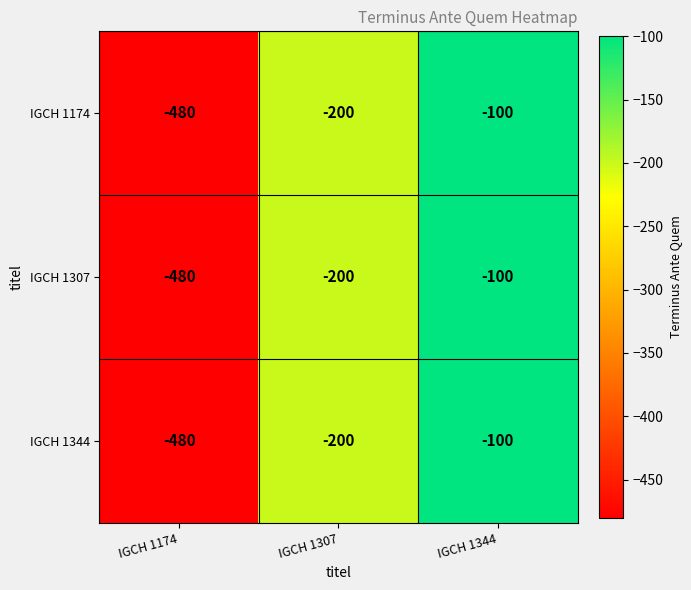

What is the greatest value displayed?

-100